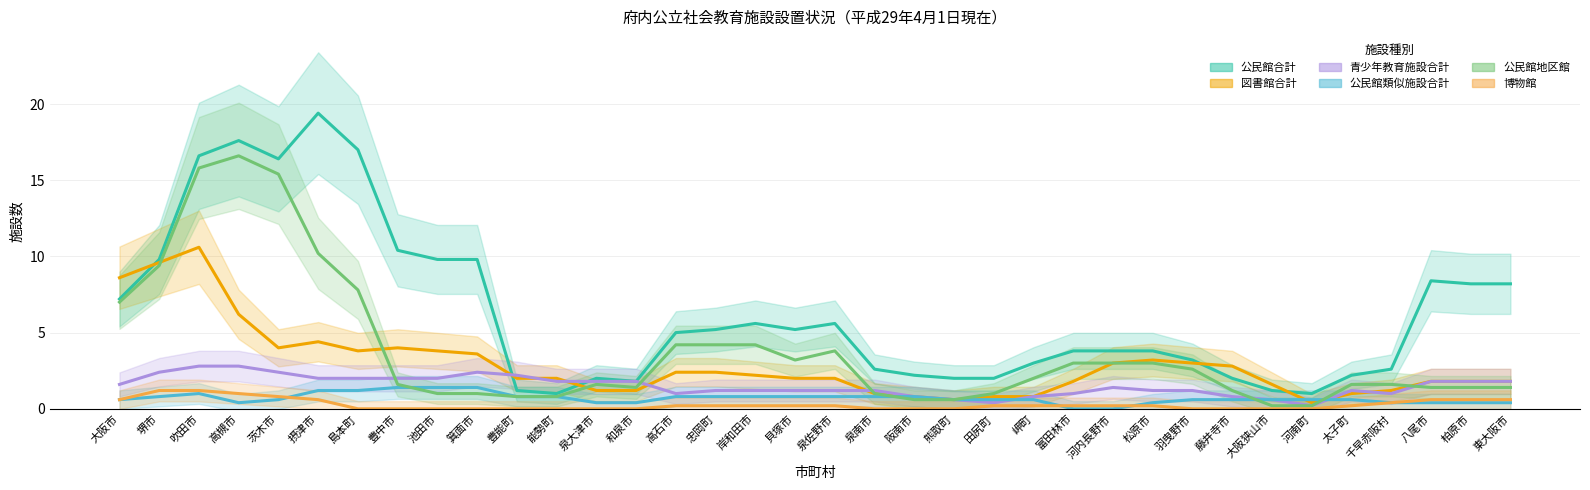

What is the sum of all 図書館合計 values?

103.4